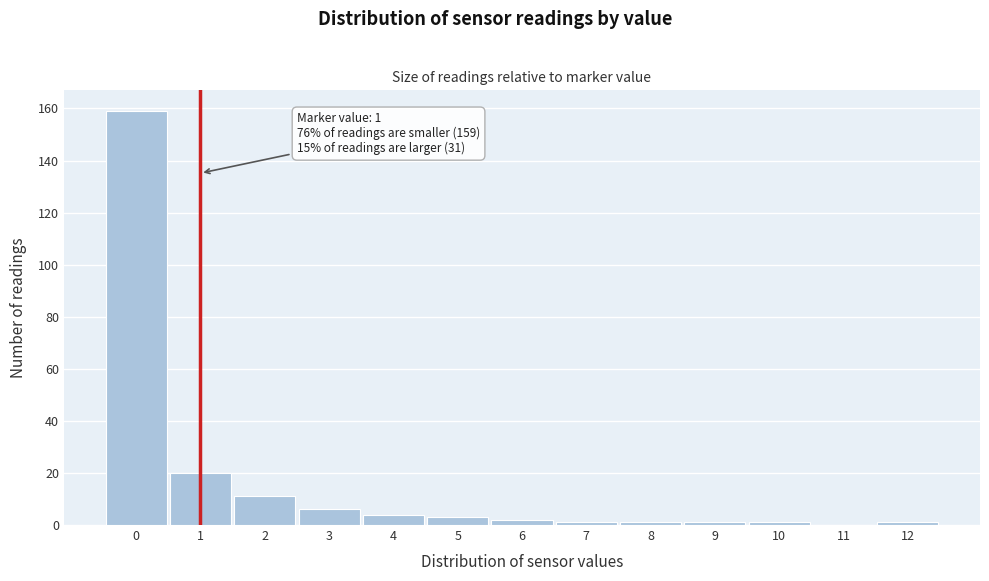

Over which range of the x-axis is the bar tallest?

-0.5 to 0.5